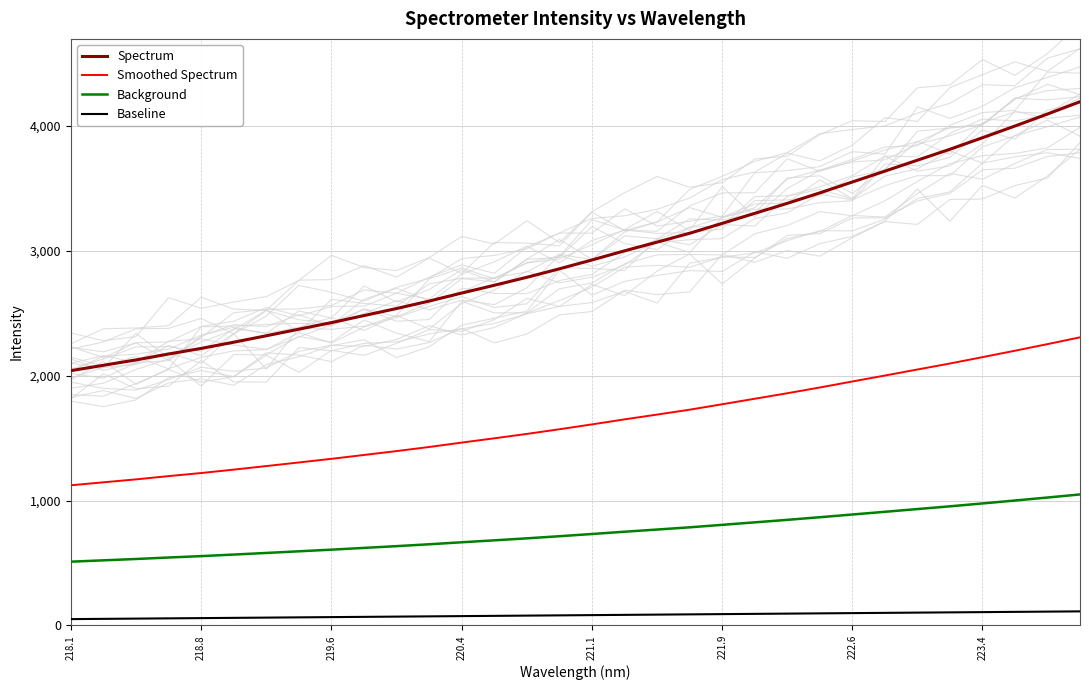

The value of Spectrum at 219.6 is 699.4. True or false?

False